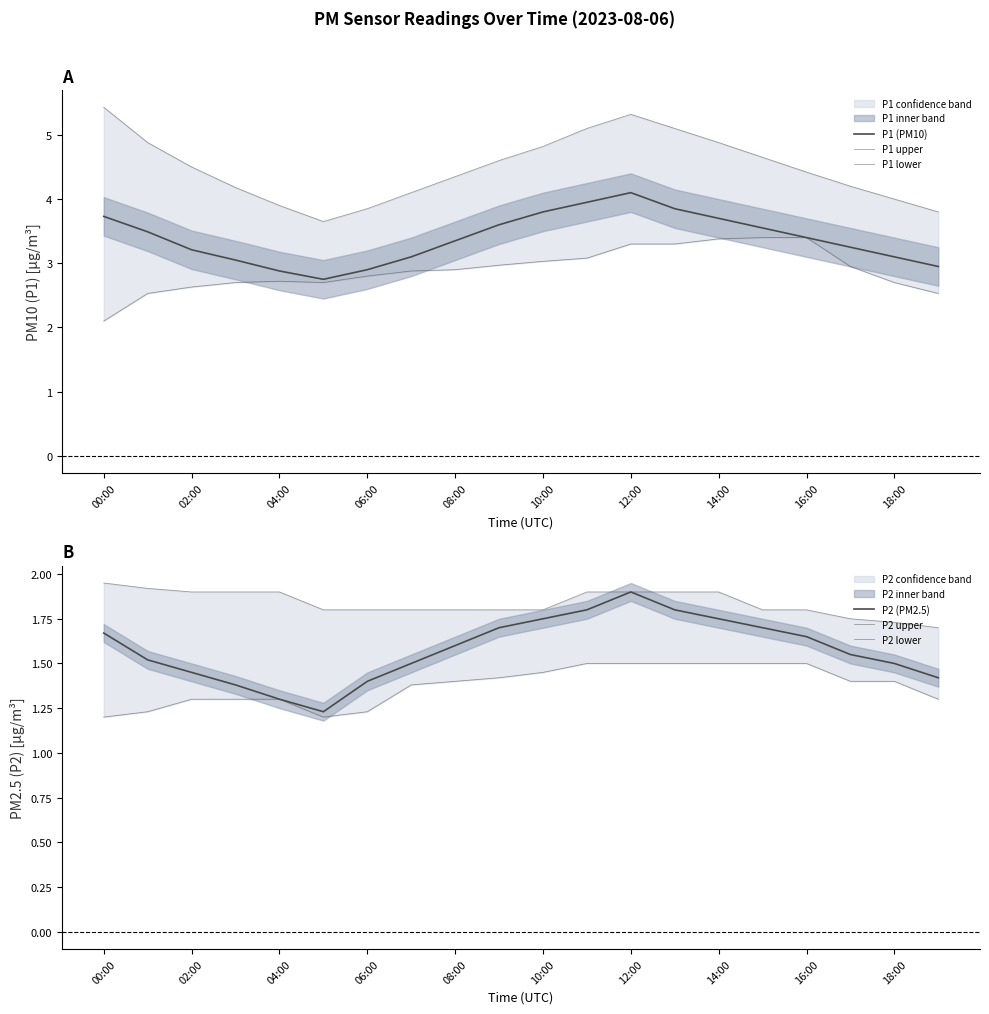

Where is P2 upper nearest to the value 1?

19